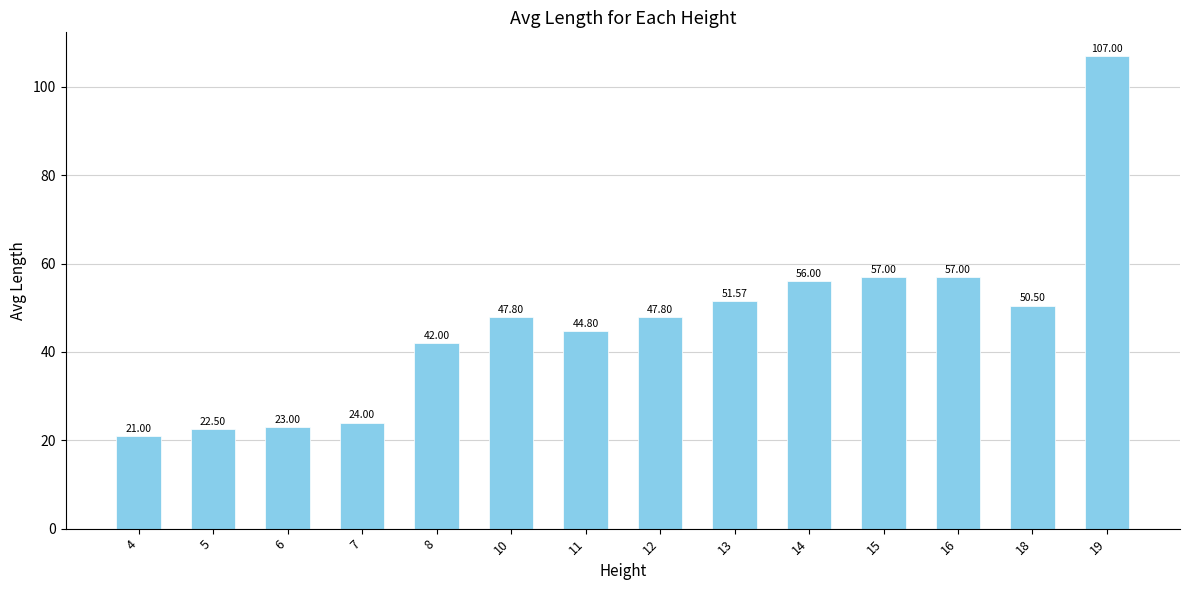

What is the value of the 9th bar from the left?

51.6